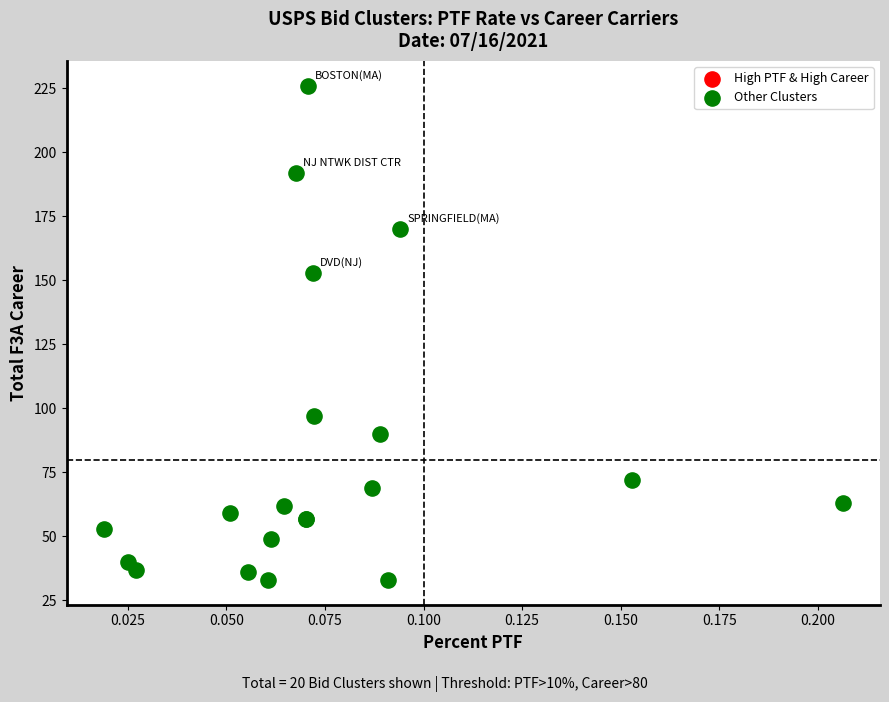

What Y value in the scatter plot is closest to 129?

153